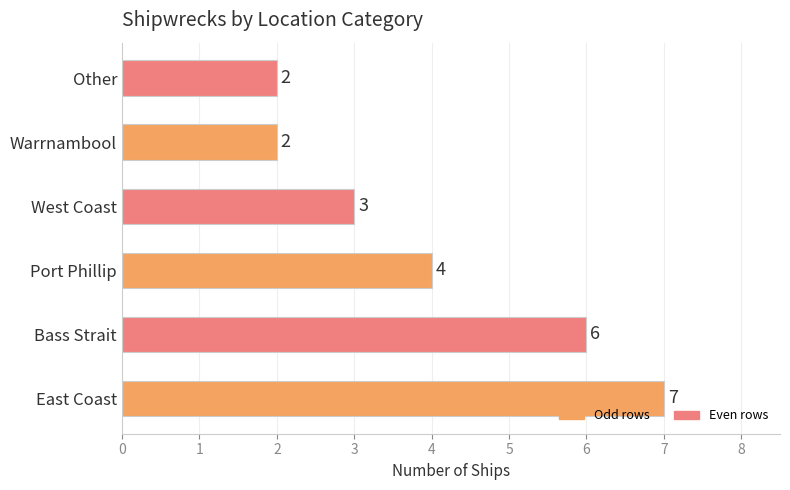

Count the values in the range 2 to 6.

5